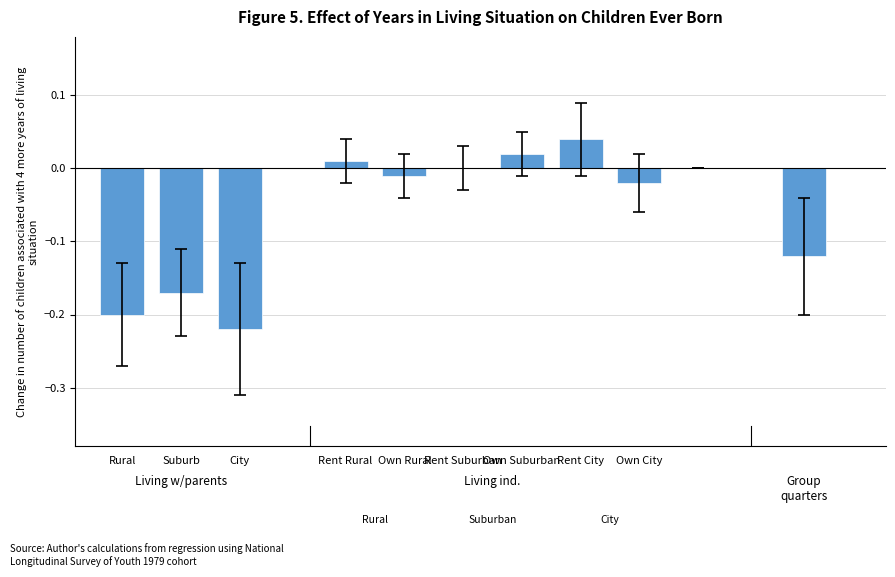

What is the sum of all values?

-0.7